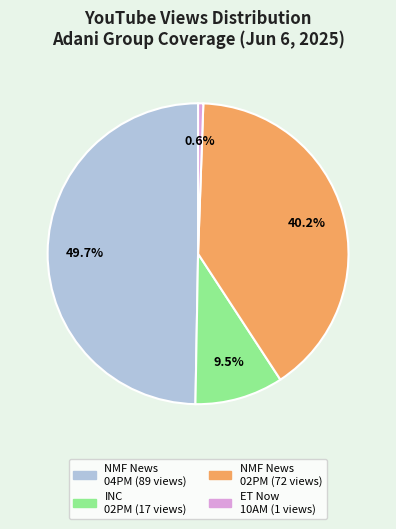

Is there any slice that represents more than half of the pie?

No